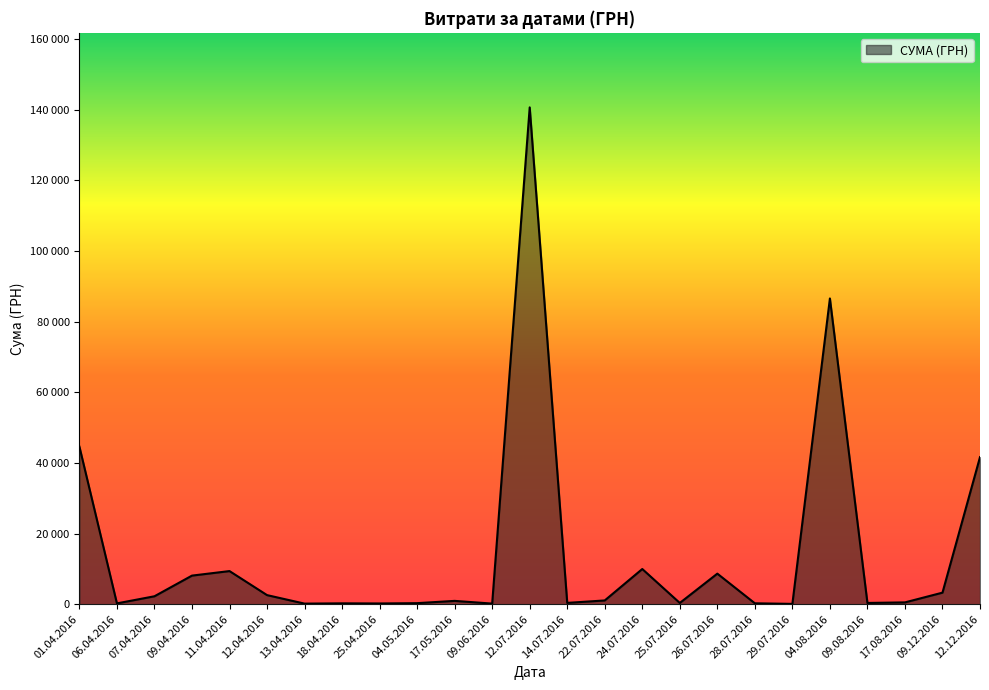

How many interior local peaks (higher than both neighbors) does the data have?

7